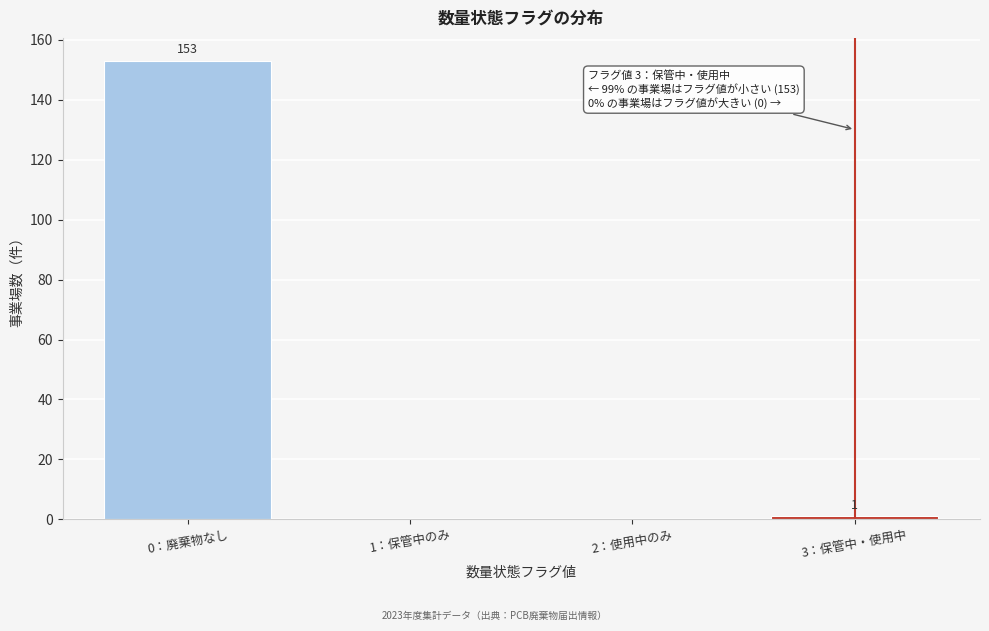

Reading left to right, list all the values displayed in this chart.

0：廃棄物なし=153	1：保管中のみ=0	2：使用中のみ=0	3：保管中・使用中=1